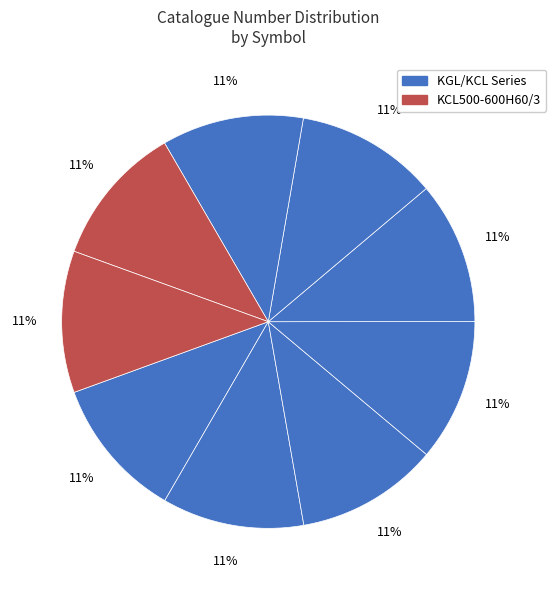

To the nearest percent, what is the average slice percentage?

11%